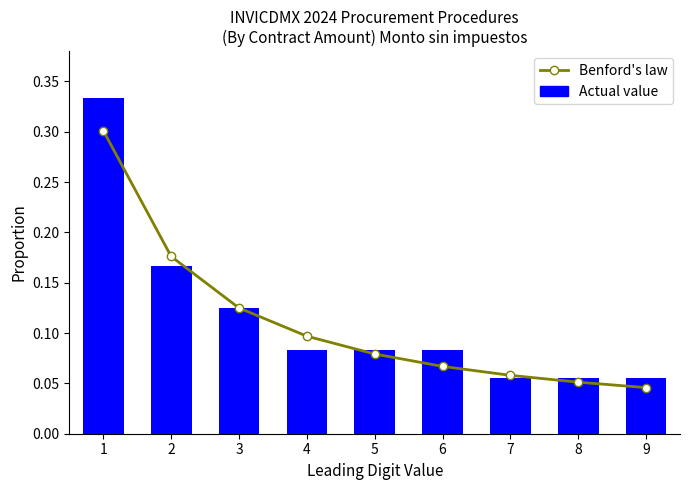

What is the total value across all series at 3?

0.2